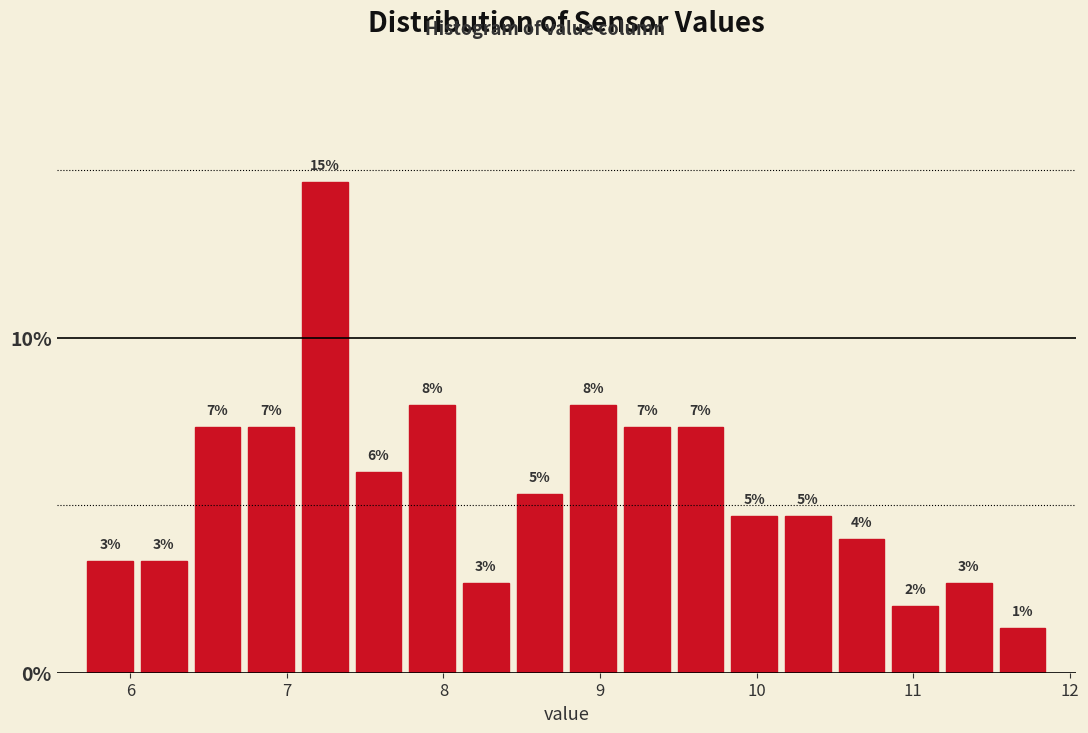

Read against the x-axis, roughly where is the centre of the tallest bar?

7.2